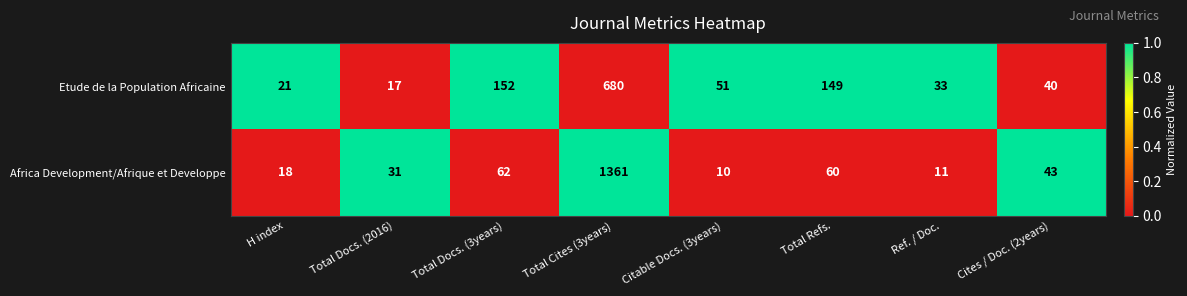

What is the total value across all series at Total Cites (3years)?

2041